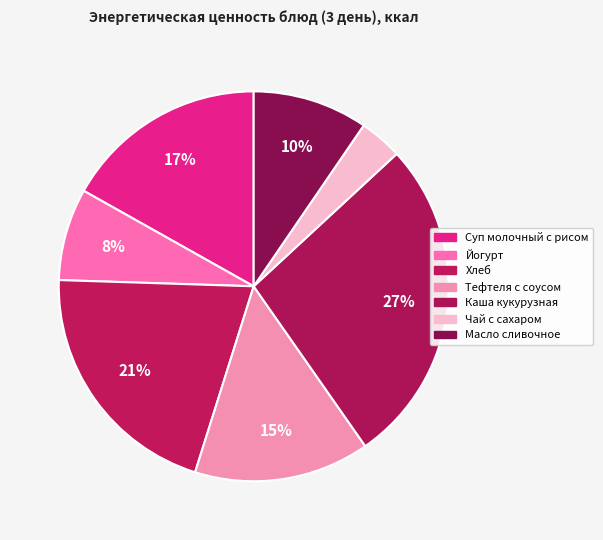

To the nearest percent, what percentage of the pie is Масло сливочное?

10%